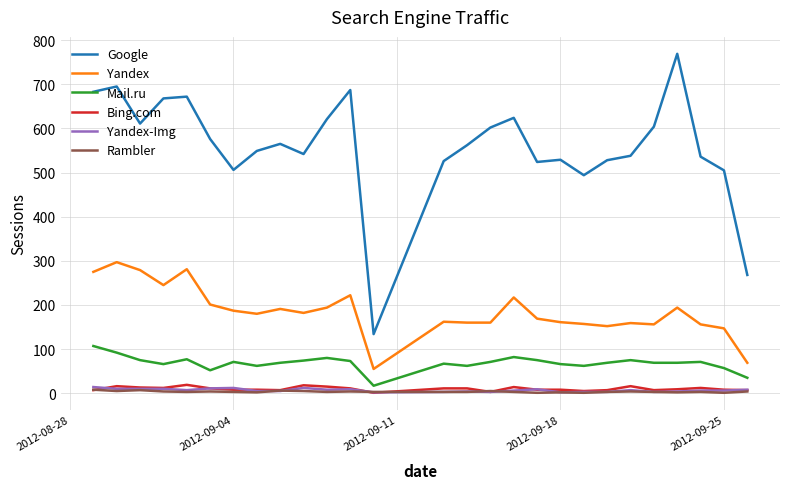

Which series has the largest total across all categories?

Google